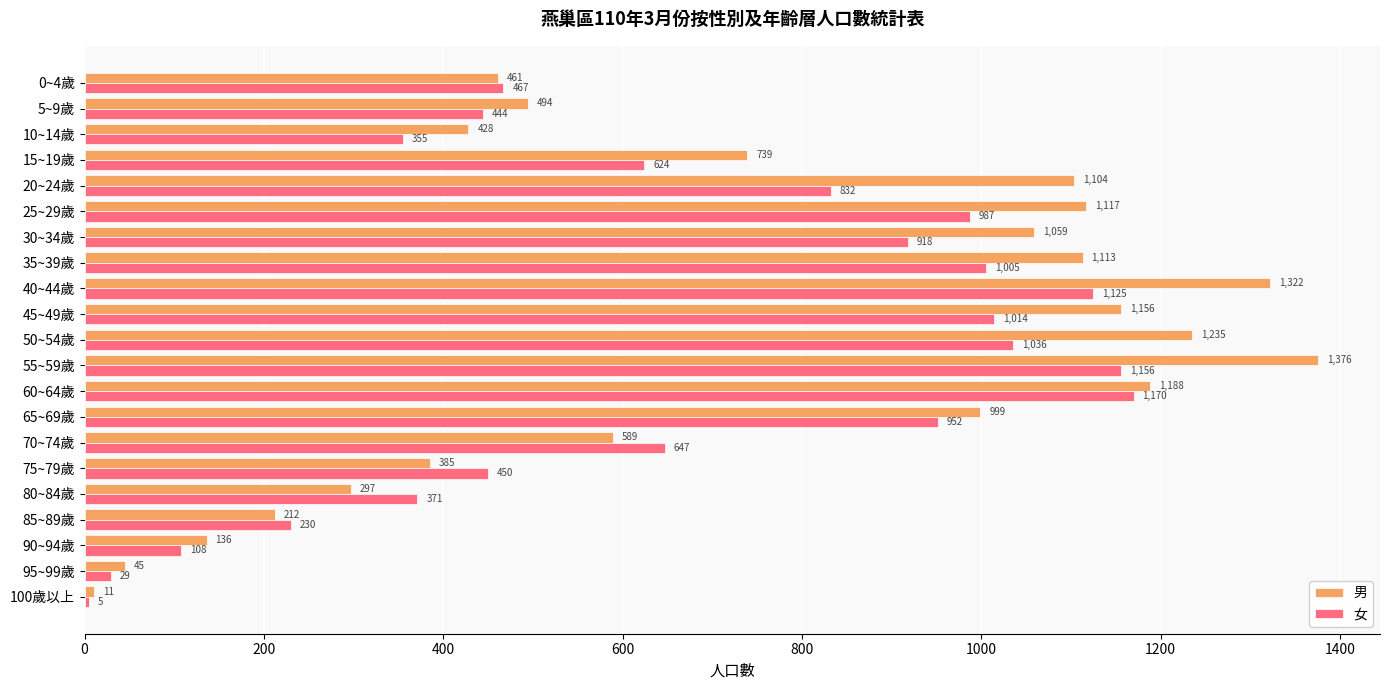

What are all the series names shown in the legend?

男, 女